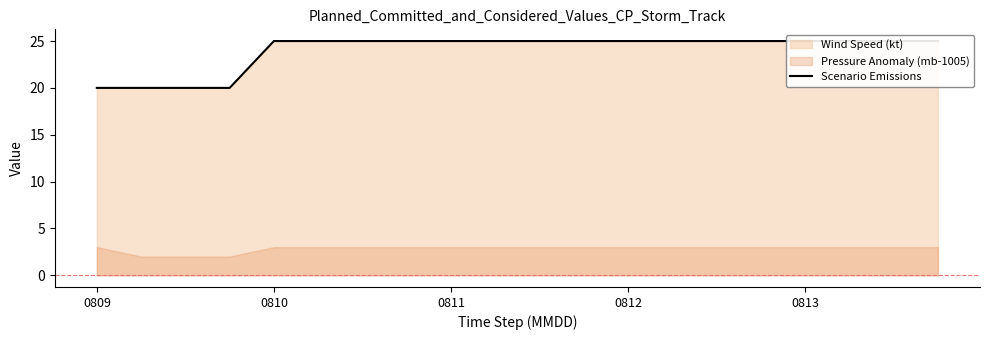

What is the sum of all values?

480